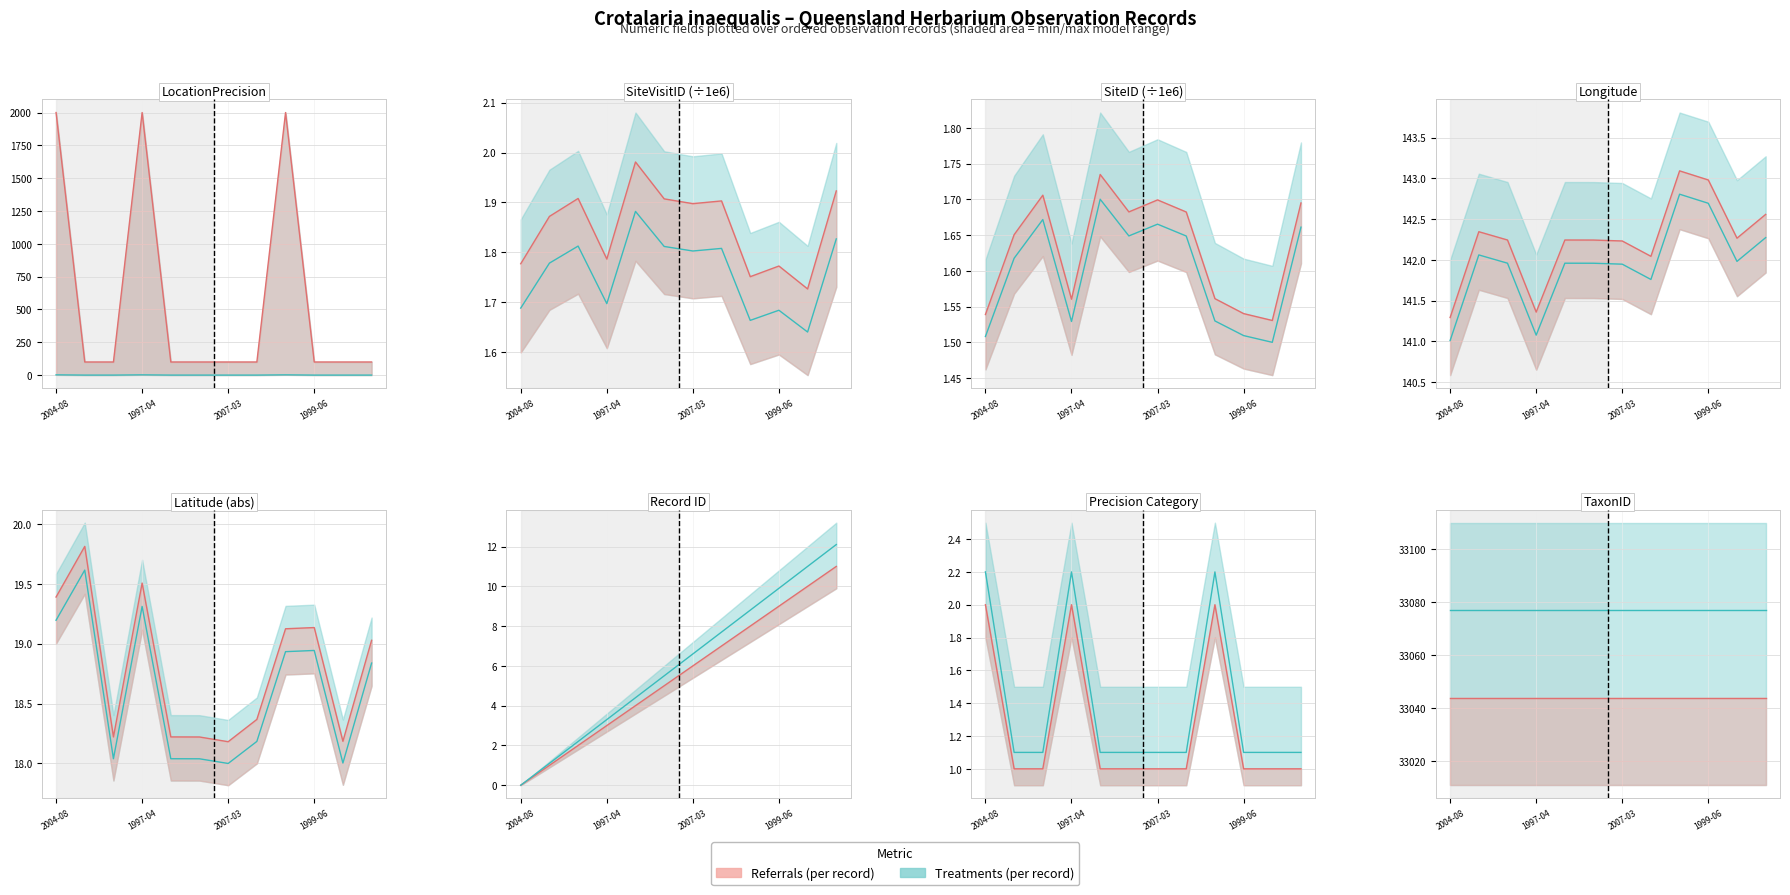

Where is Treatments nearest to the value 33077?

2004-08